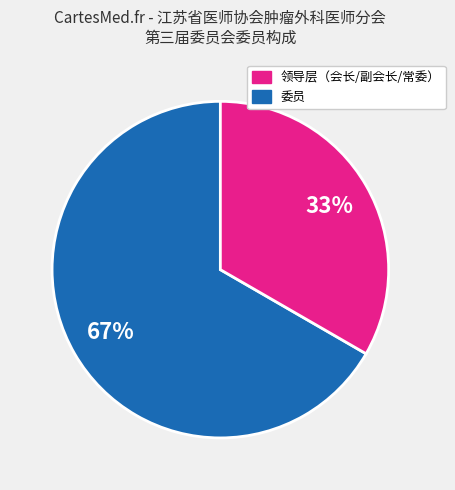

Is there any slice that represents more than half of the pie?

Yes